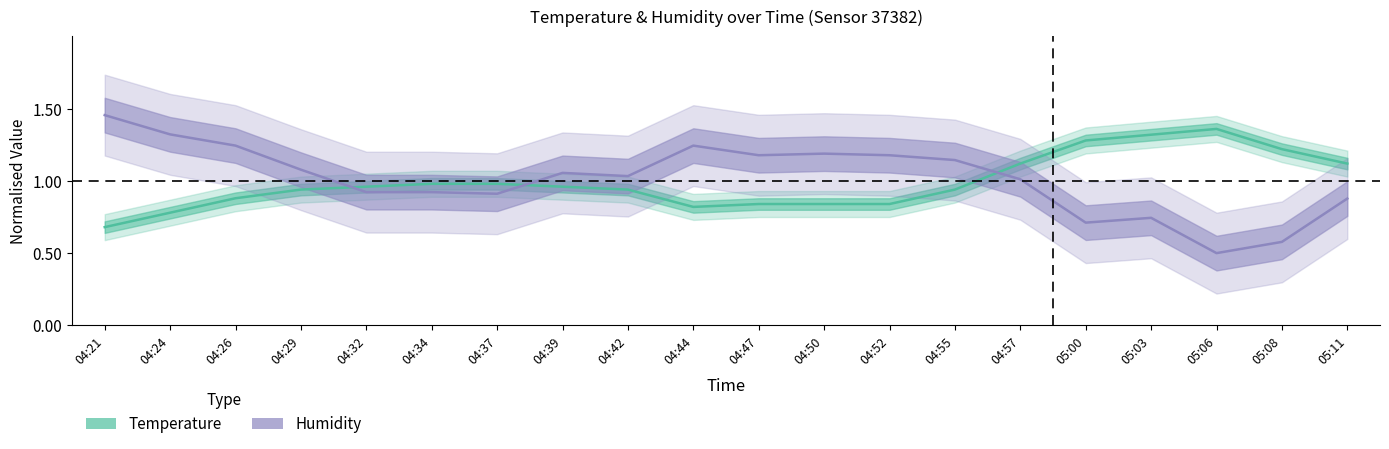

List the series in order of their overall mean, lowest first.

Temperature, Humidity